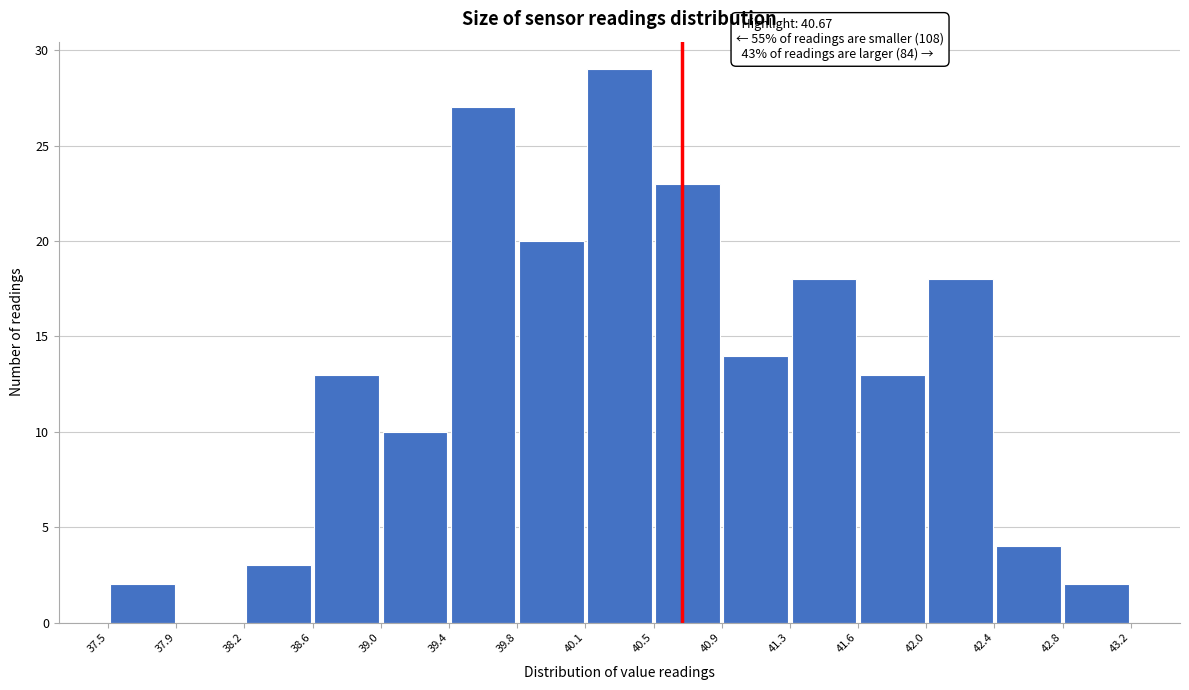

Which range on the x-axis has the tallest bar?

40.1 to 40.5